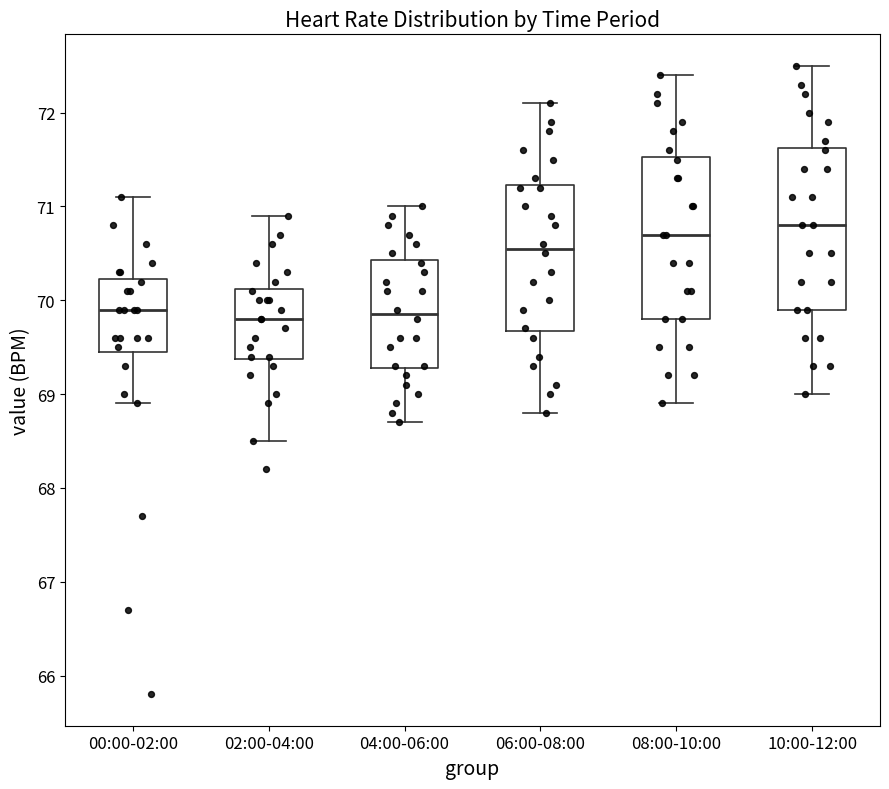

Reading left to right, read every box against the y-axis: the position of its median line, the range the box covers, and the ends of its whiskers. The values are not printed on the chart, so give them approximately, as read against the axis.

00:00-02:00: median 69.9, box 69.5 to 70.2, whiskers 68.9 to 71.1
02:00-04:00: median 69.8, box 69.4 to 70.1, whiskers 68.5 to 70.9
04:00-06:00: median 69.9, box 69.3 to 70.4, whiskers 68.7 to 71.0
06:00-08:00: median 70.6, box 69.7 to 71.2, whiskers 68.8 to 72.1
08:00-10:00: median 70.7, box 69.8 to 71.5, whiskers 68.9 to 72.4
10:00-12:00: median 70.8, box 69.9 to 71.6, whiskers 69.0 to 72.5